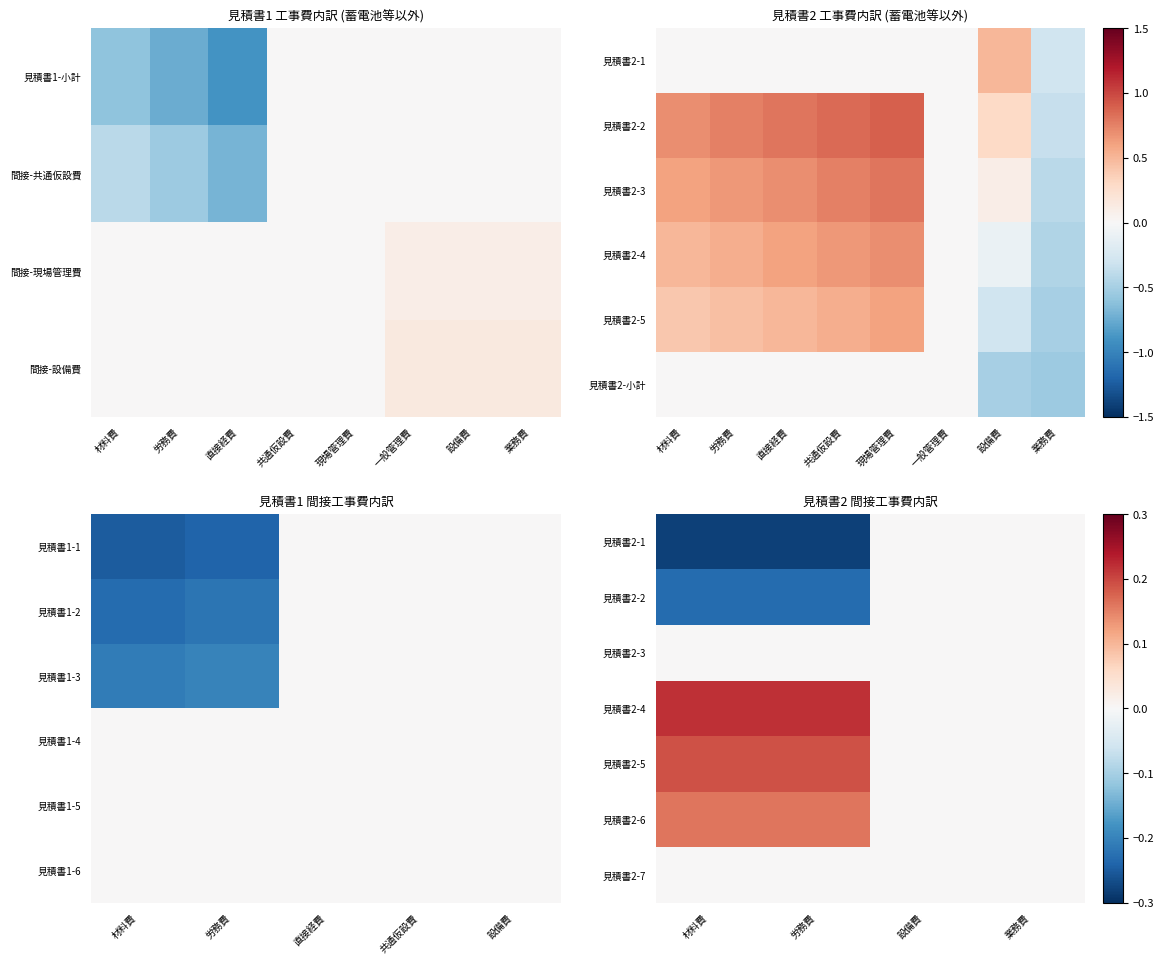

Which label corresponds to the smallest value in the chart?

材料費